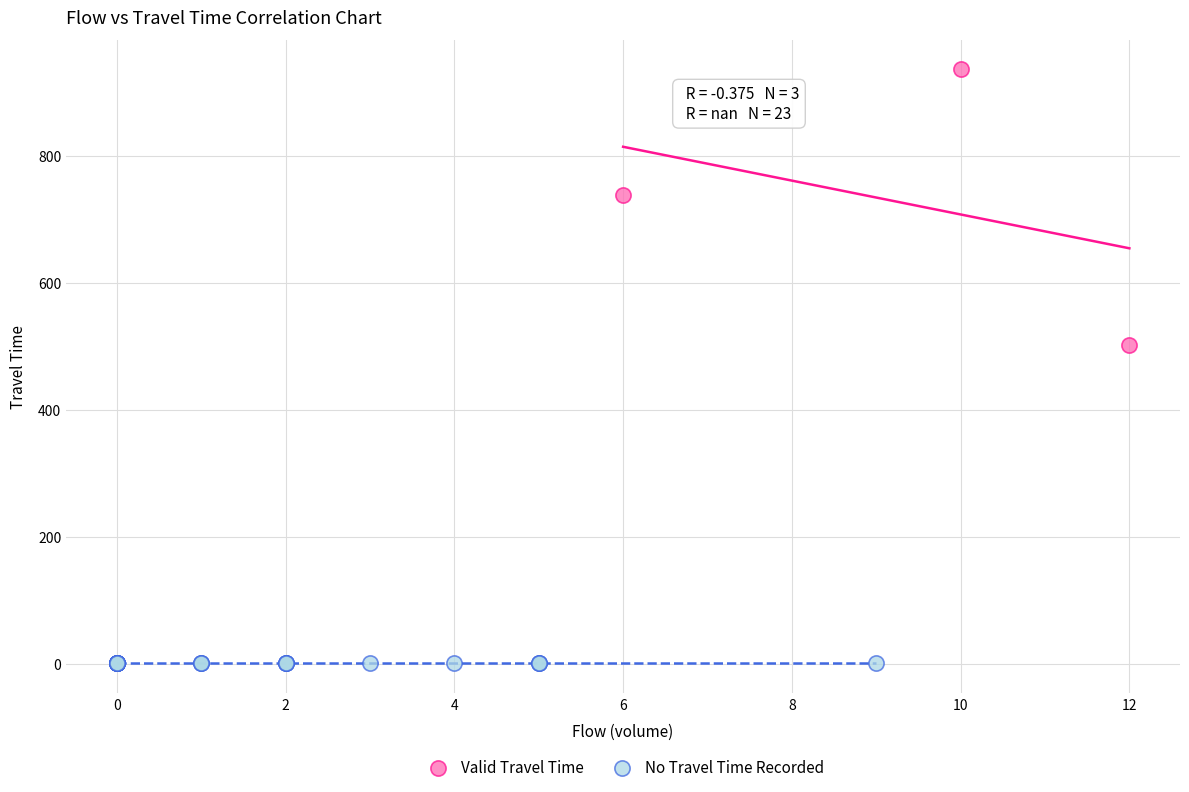

Which series reaches the minimum Y coordinate?

No Travel Time Recorded